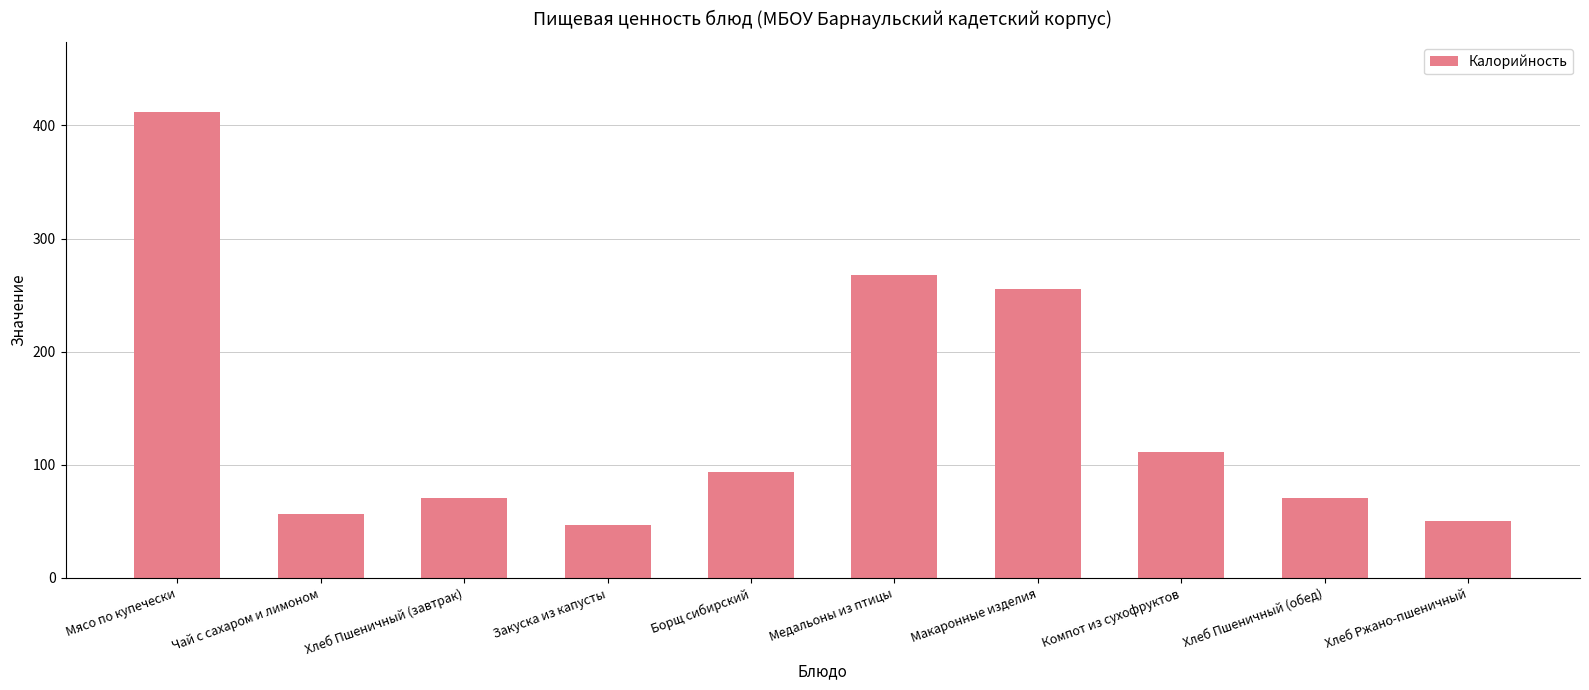

What value does the data have at Чай с сахаром и лимоном?

57